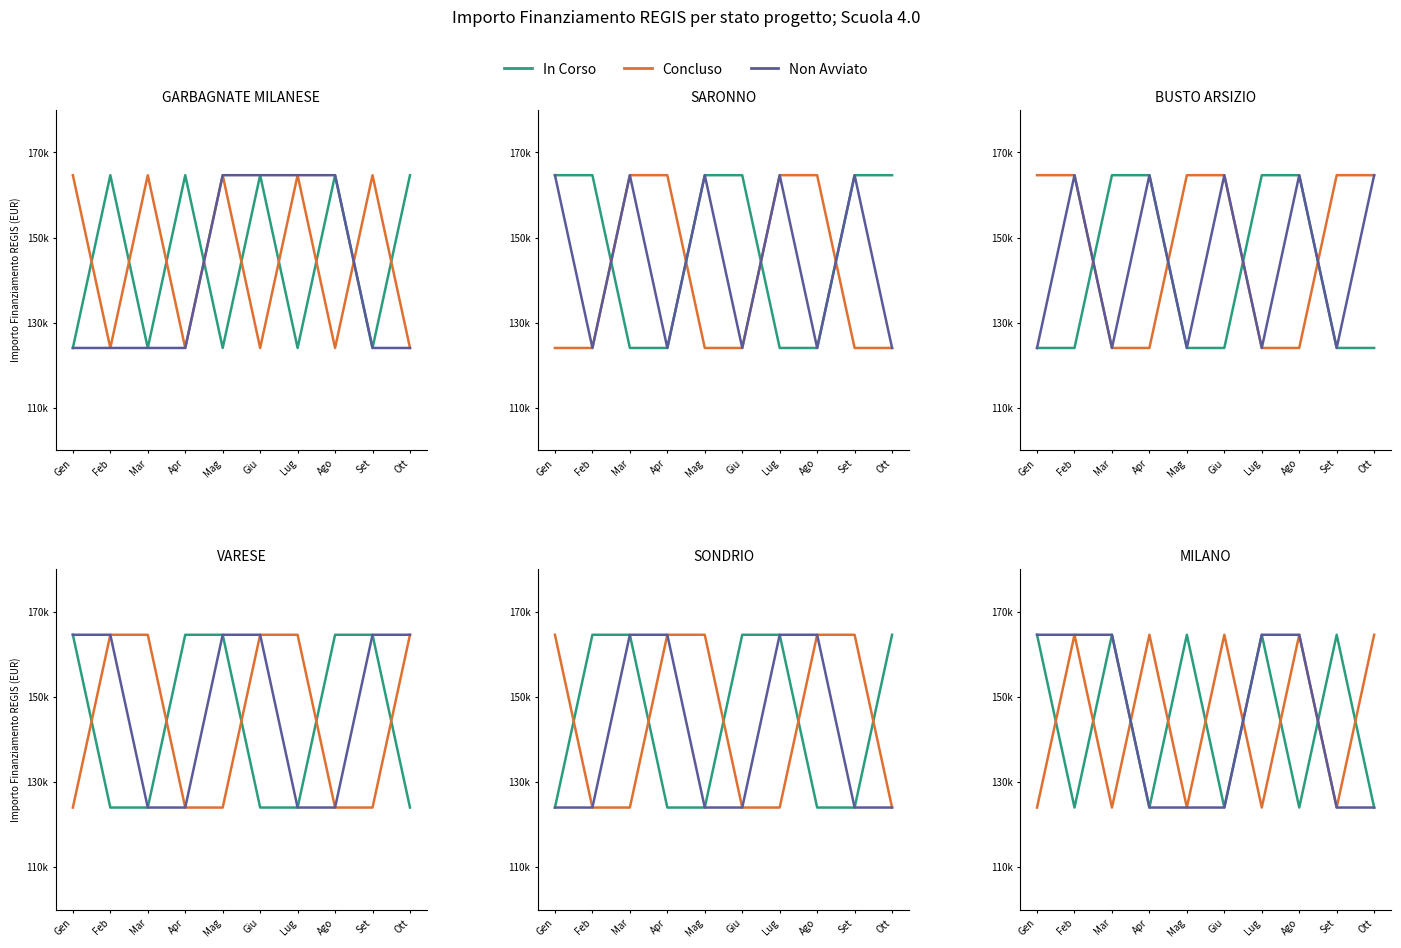

Which series has the largest range (max minus min)?

In Corso